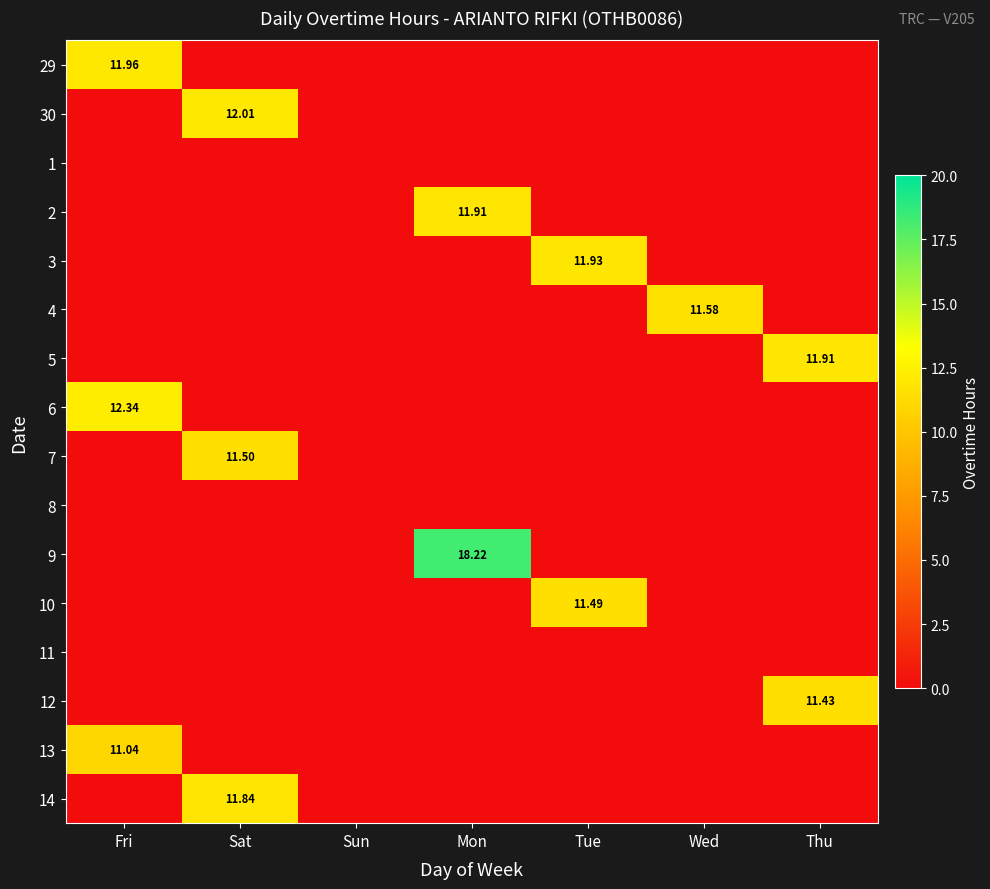

Rank the series at Sun from lowest to highest value.

29, 30, 1, 2, 3, 4, 5, 6, 7, 8, 9, 10, 11, 12, 13, 14